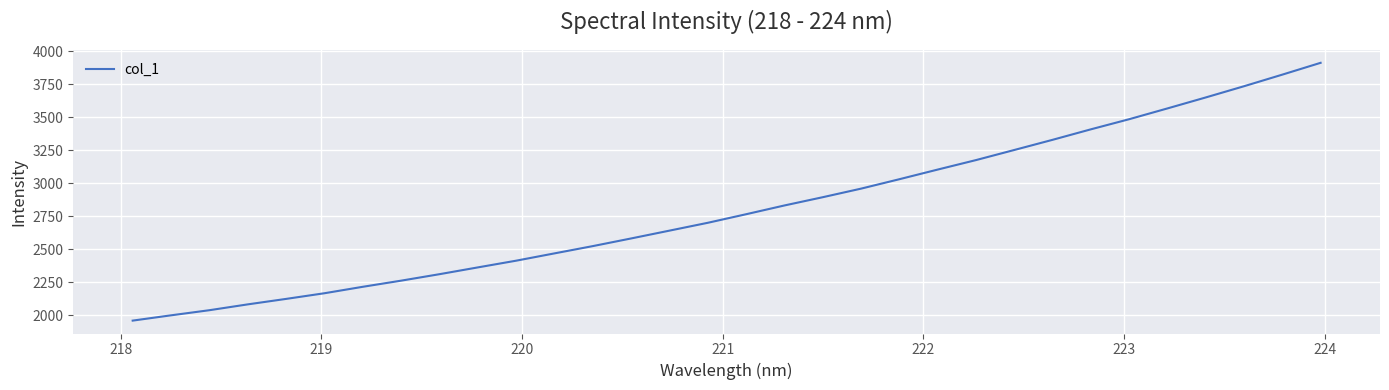

What is the average value?

2805.4